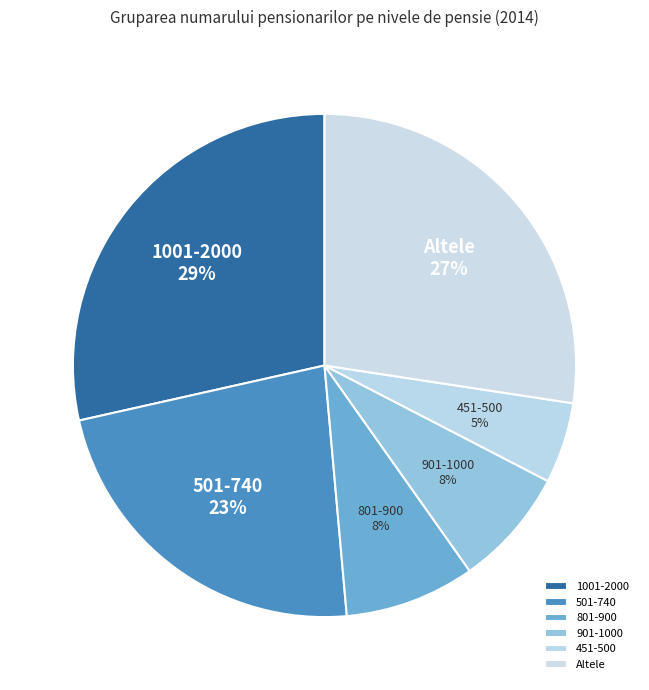

Which category has the smallest portion of the pie?

451-500